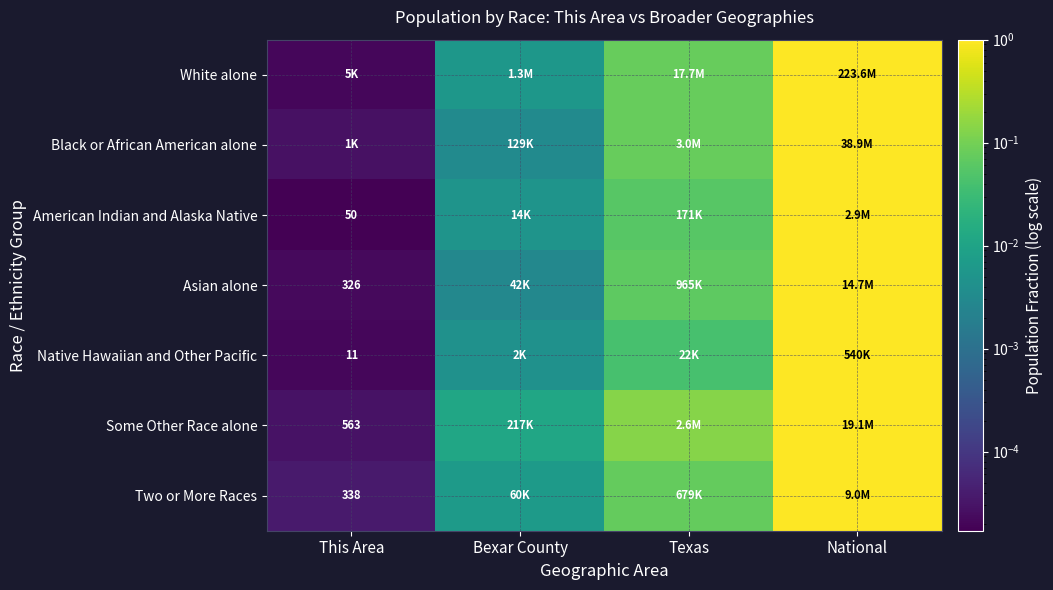

How many categories are shown in the chart?

4